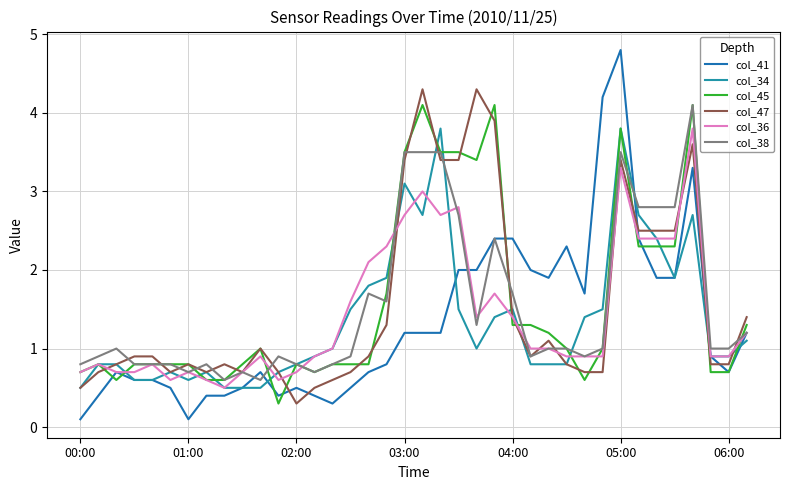

How many series are shown in this chart?

6